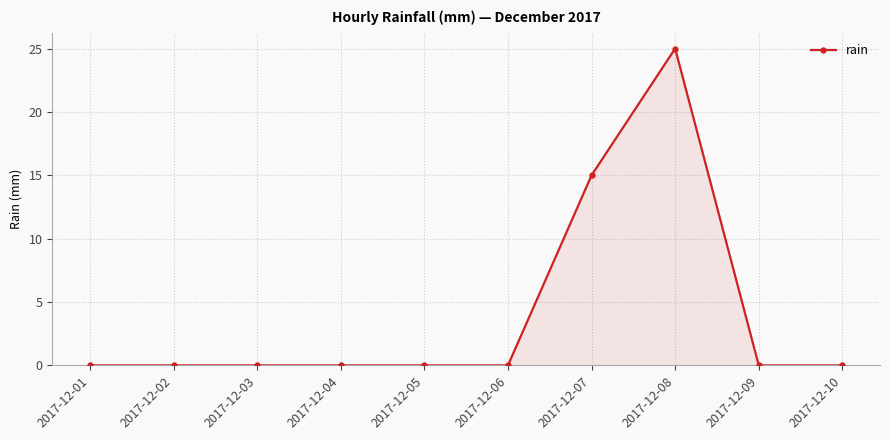

How many lines are shown in the chart?

1